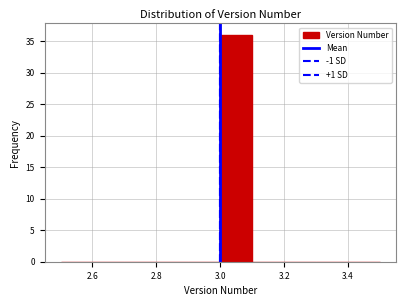

Reading left to right, list every bar in this chart as the range it spans on the x-axis followed by its height. The values are not printed on the chart, so give them approximately, as read against the axis.

2.5 to 2.6: 0
2.6 to 2.7: 0
2.7 to 2.8: 0
2.8 to 2.9: 0
2.9 to 3.0: 0
3.0 to 3.1: 36
3.1 to 3.2: 0
3.2 to 3.3: 0
3.3 to 3.4: 0
3.4 to 3.5: 0